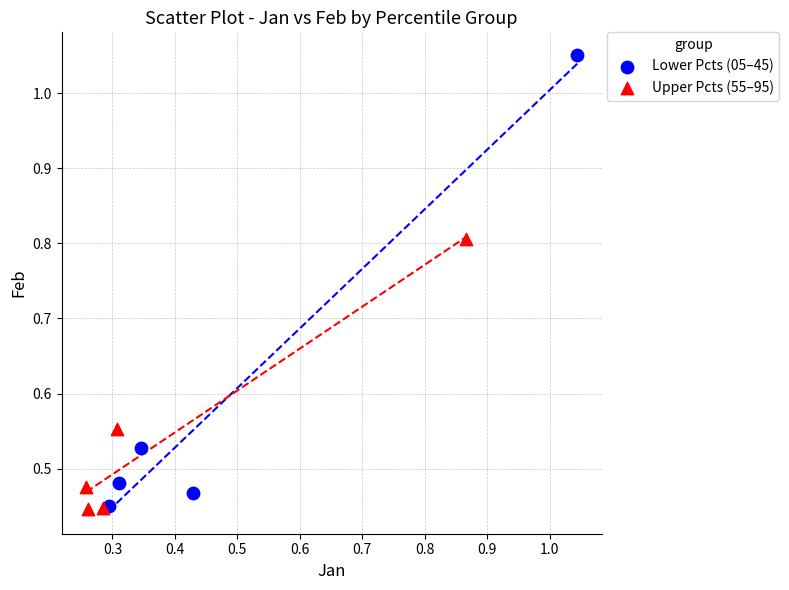

Which series reaches the maximum Y coordinate?

Lower Pcts (05–45)